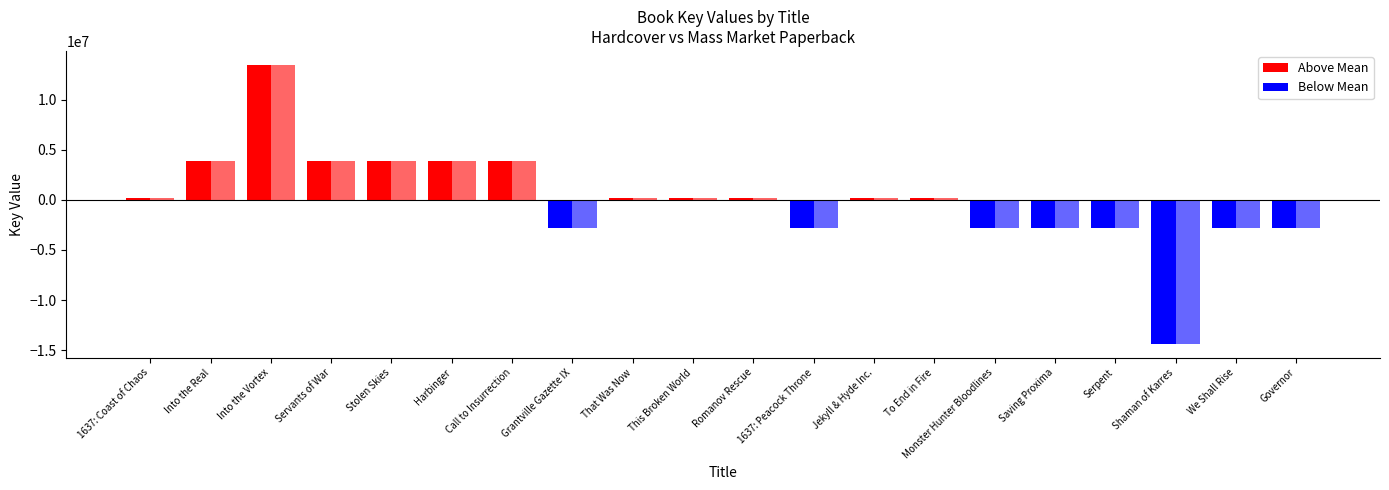

Are the bars horizontal?

No